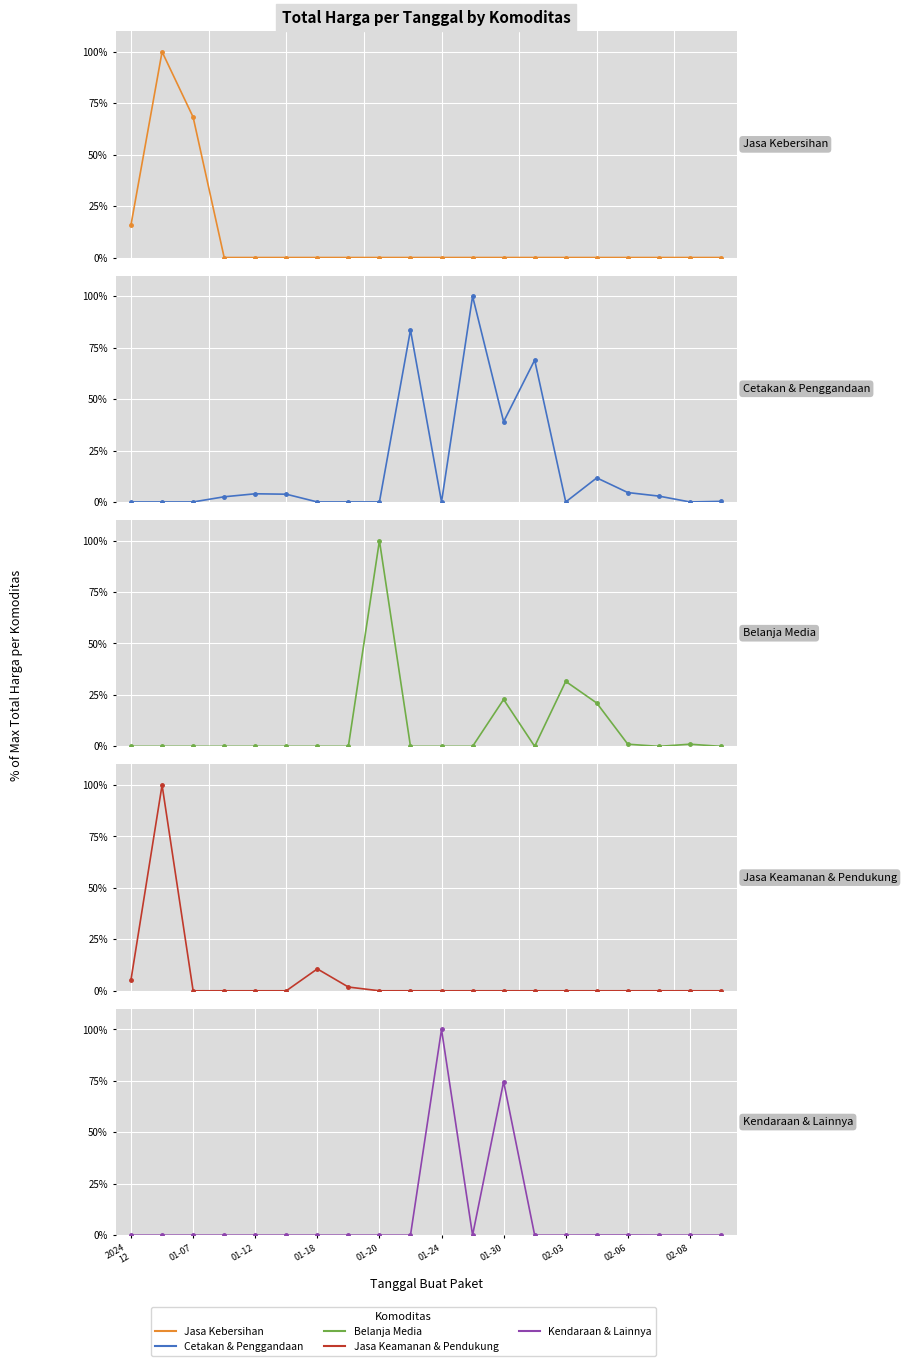

What are all the series names shown in the legend?

Jasa Kebersihan, Cetakan & Penggandaan, Belanja Media, Jasa Keamanan & Pendukung, Kendaraan & Lainnya